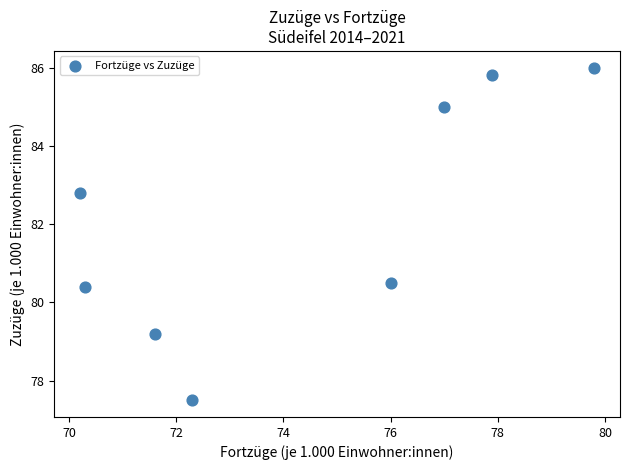

What is the range of X values (max minus min)?

9.6